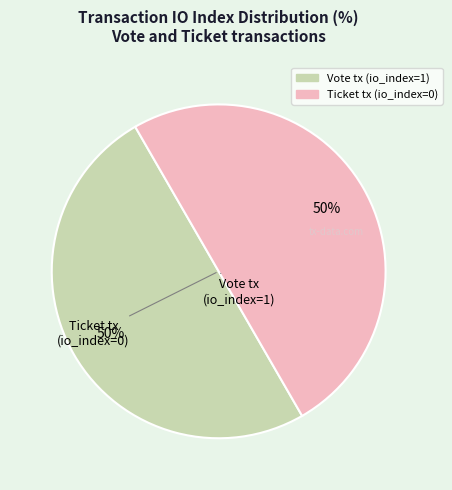

How many slices are in this pie chart?

2